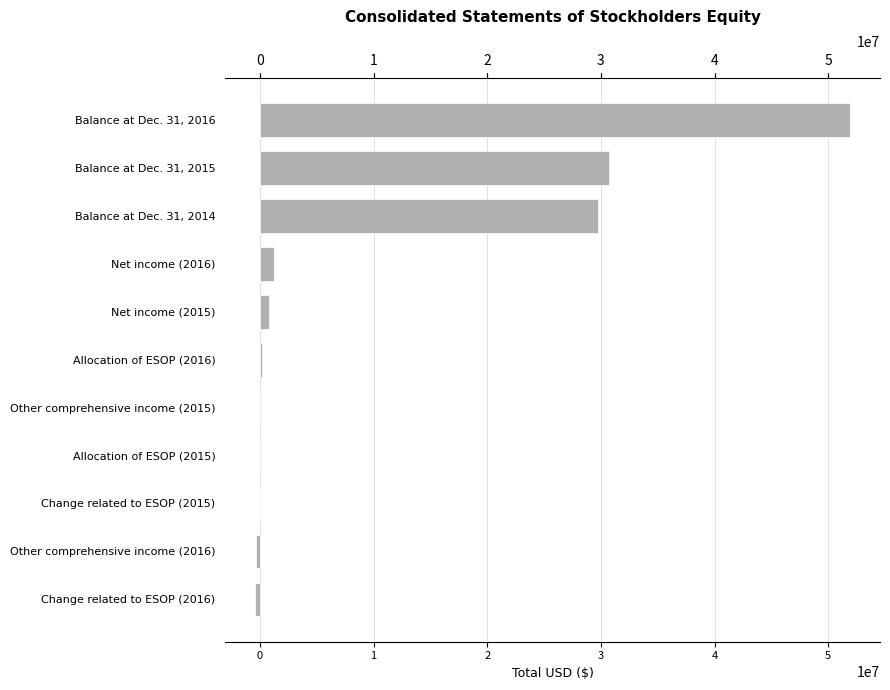

At which label is the value closest to 25752659?

Balance at Dec. 31, 2014